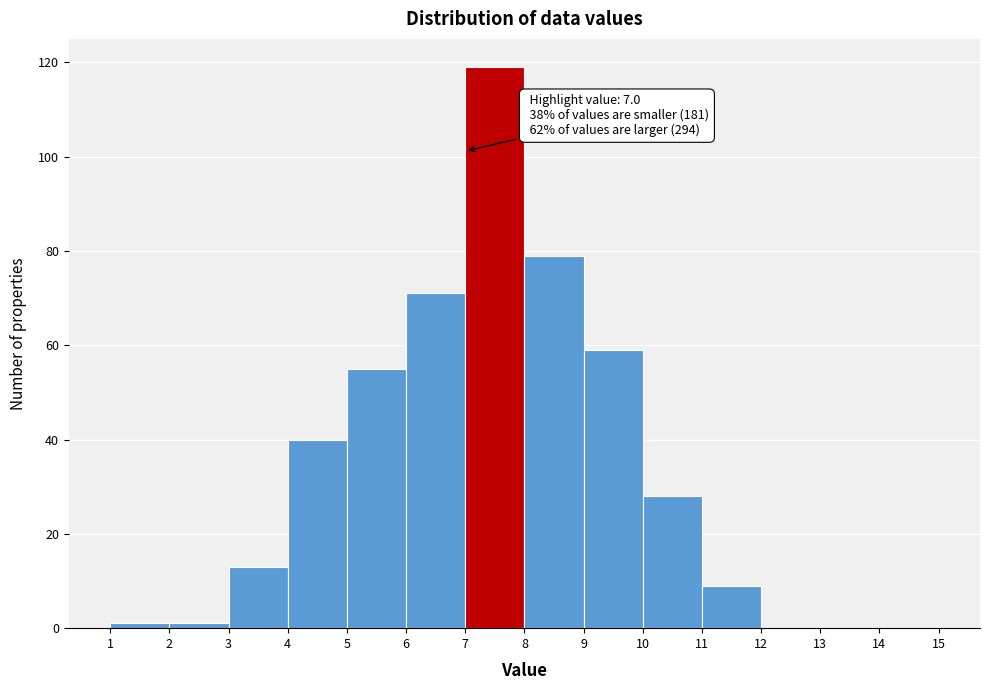

Over which range of the x-axis is the bar tallest?

7 to 8